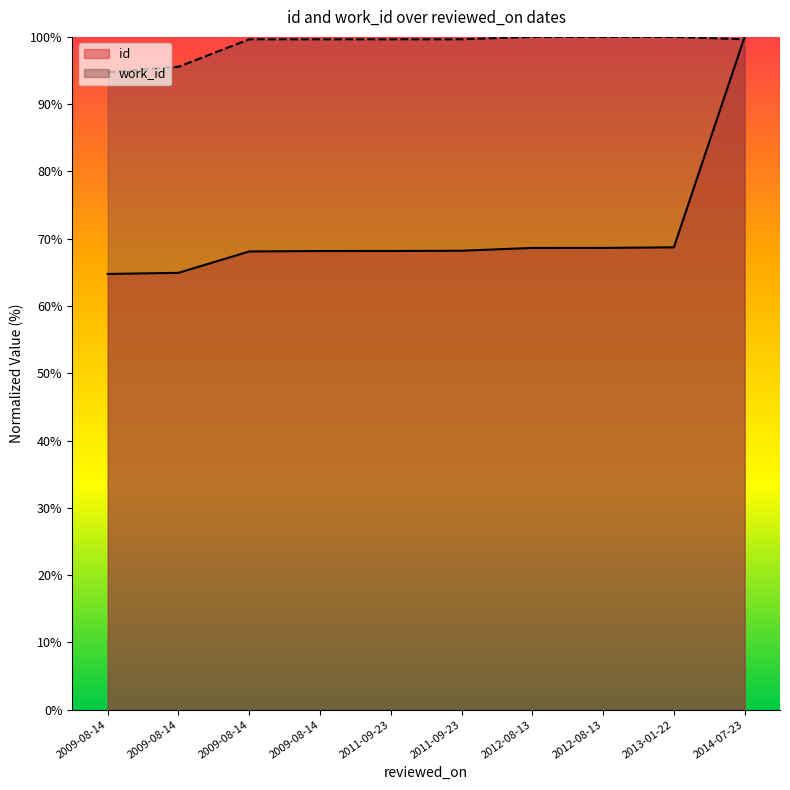

Between 2009-08-14 and 2014-07-23, which series saw the biggest shift?

id